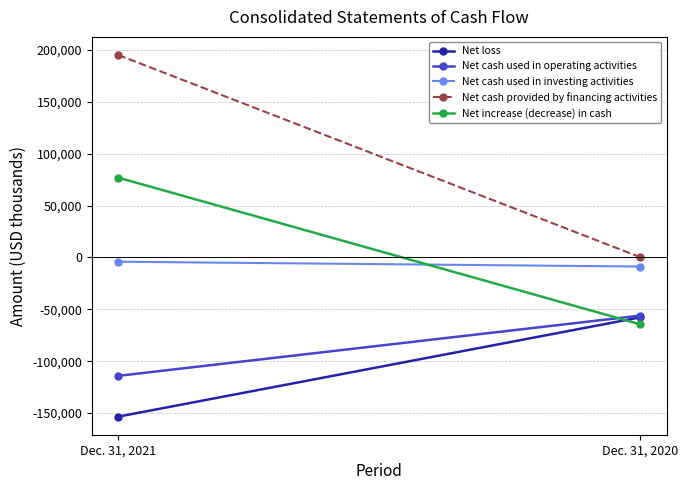

What is the average value of the Net loss series?

-105512